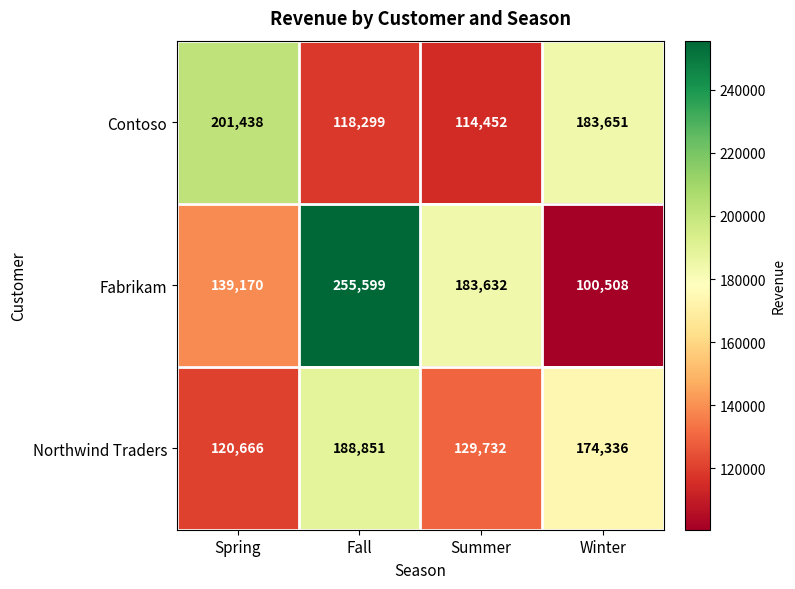

How many data points in Contoso are less than 183651?

2